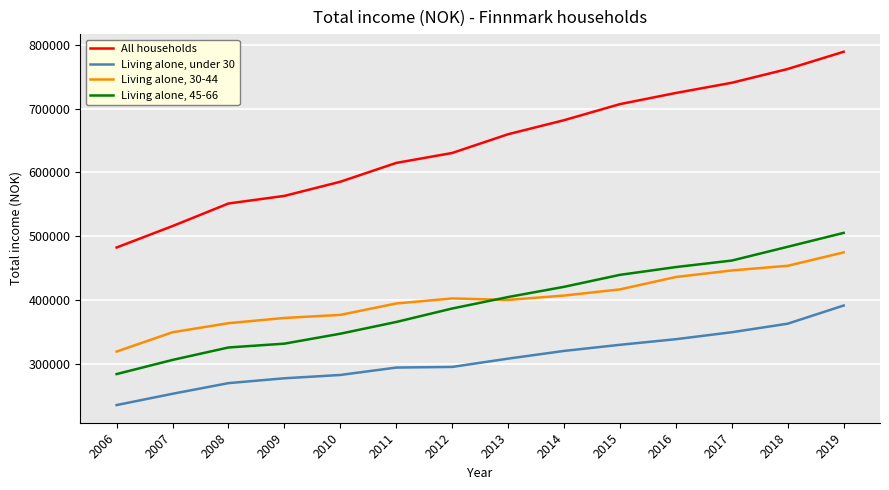

How many values in the All households series are below 659900?

7